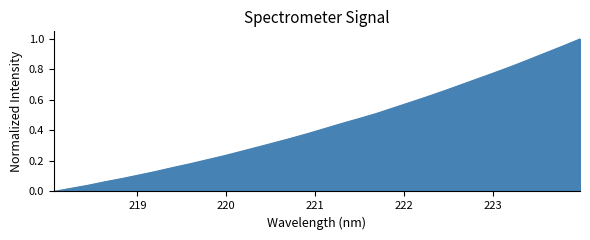

Rank the categories by value from lowest to highest.

218.0596, 218.2508, 218.442, 218.6332, 218.8244, 219.0156, 219.2067, 219.3979, 219.589, 219.7801, 219.9712, 220.1623, 220.3533, 220.5444, 220.7354, 220.9264, 221.1174, 221.3083, 221.4993, 221.6902, 221.8812, 222.0721, 222.263, 222.4538, 222.6447, 222.8355, 223.0264, 223.2172, 223.408, 223.5987, 223.7895, 223.9802